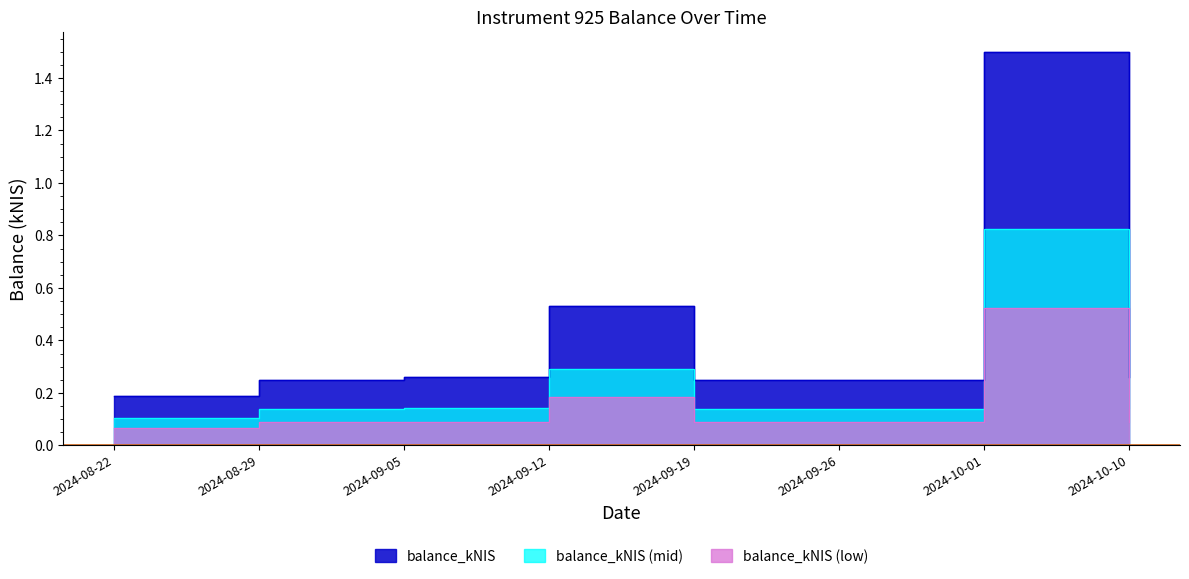

How many interior local peaks (higher than both neighbors) does the data have?

2